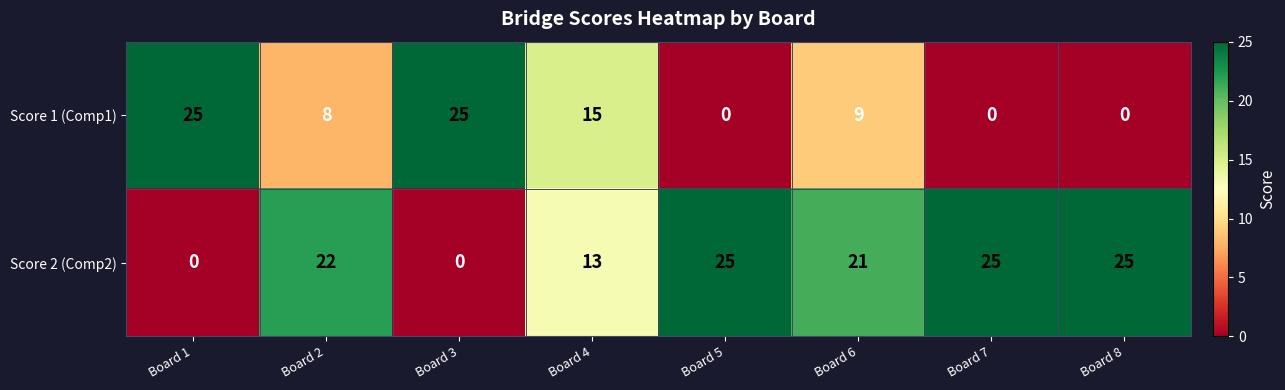

At Board 2, list the series in order from largest to smallest.

Score 2 (Comp2), Score 1 (Comp1)